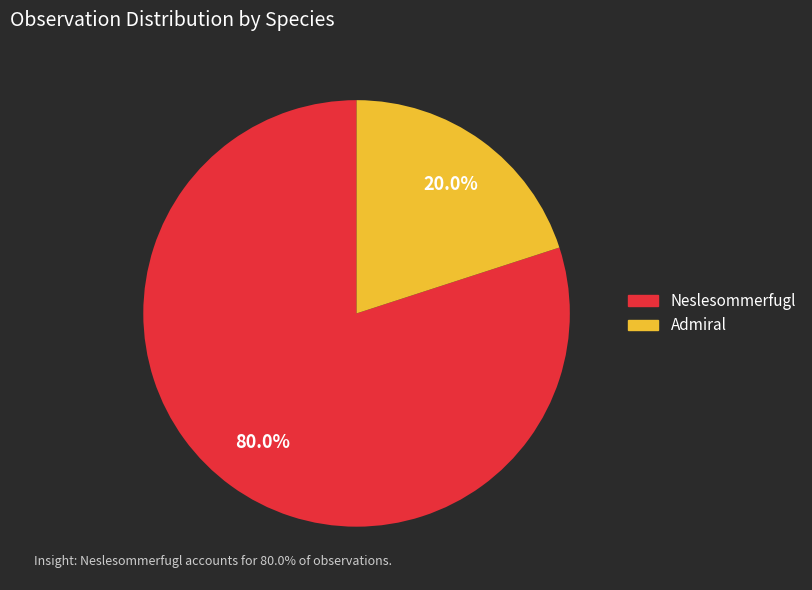

Is it true that Neslesommerfugl is 85% of the pie?

False